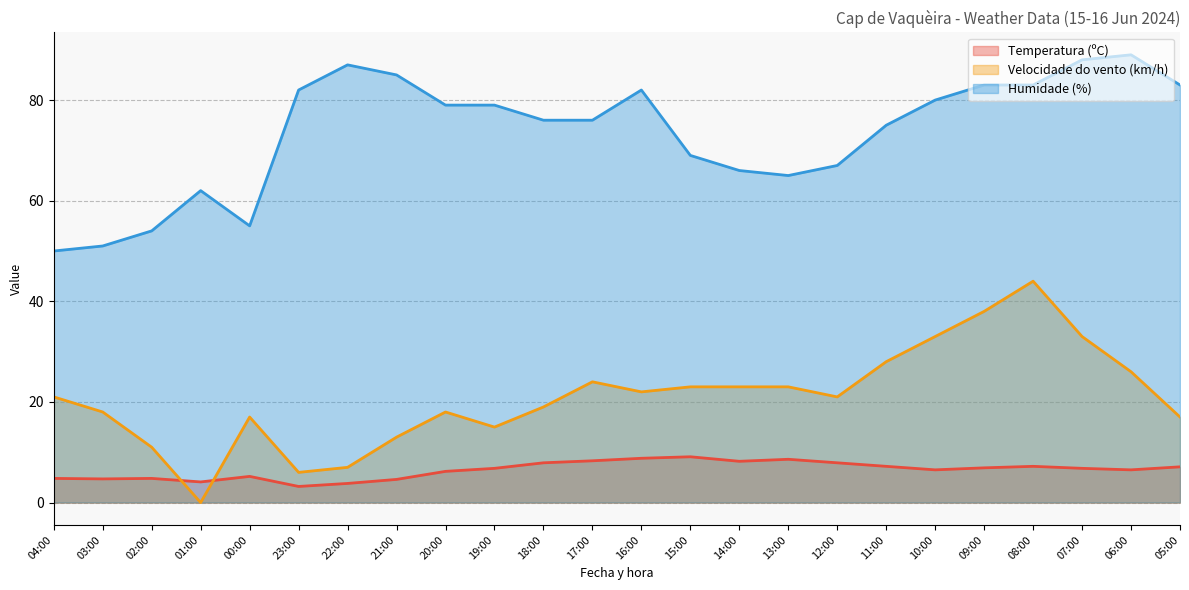

True or false: Velocidade do vento (km/h) and Humidade (%) cross at least once.

False